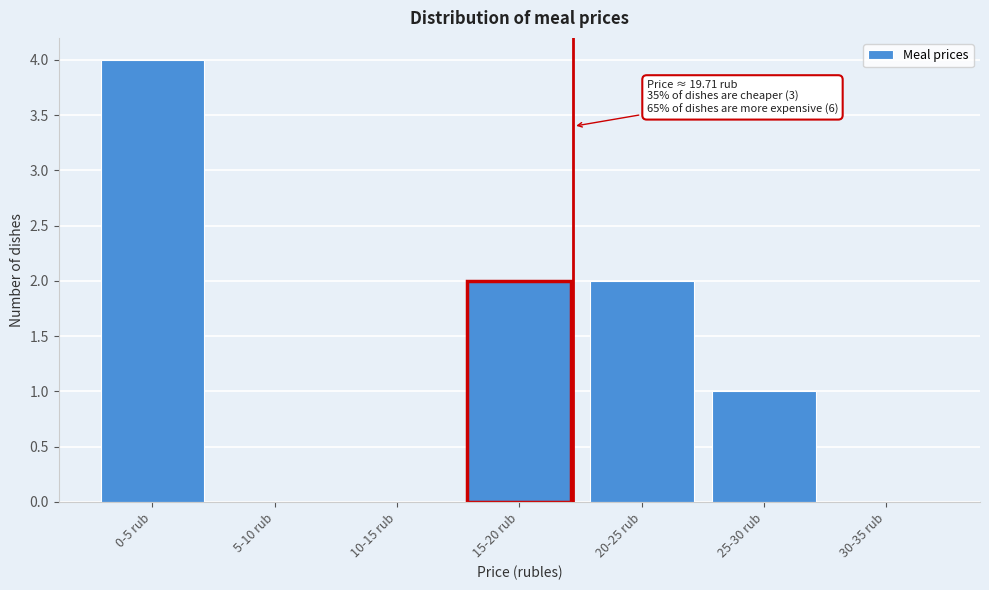

Reading right to left, what are all the values shown in this chart?

30-35 rub=0	25-30 rub=1	20-25 rub=2	15-20 rub=2	10-15 rub=0	5-10 rub=0	0-5 rub=4